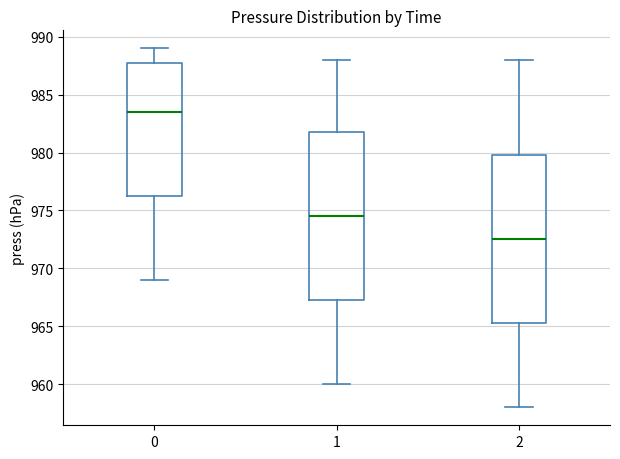

Where does the upper whisker of the box at x = 0 end on the y-axis? The values are not printed on the chart, so give them approximately, as read against the axis.

989.0